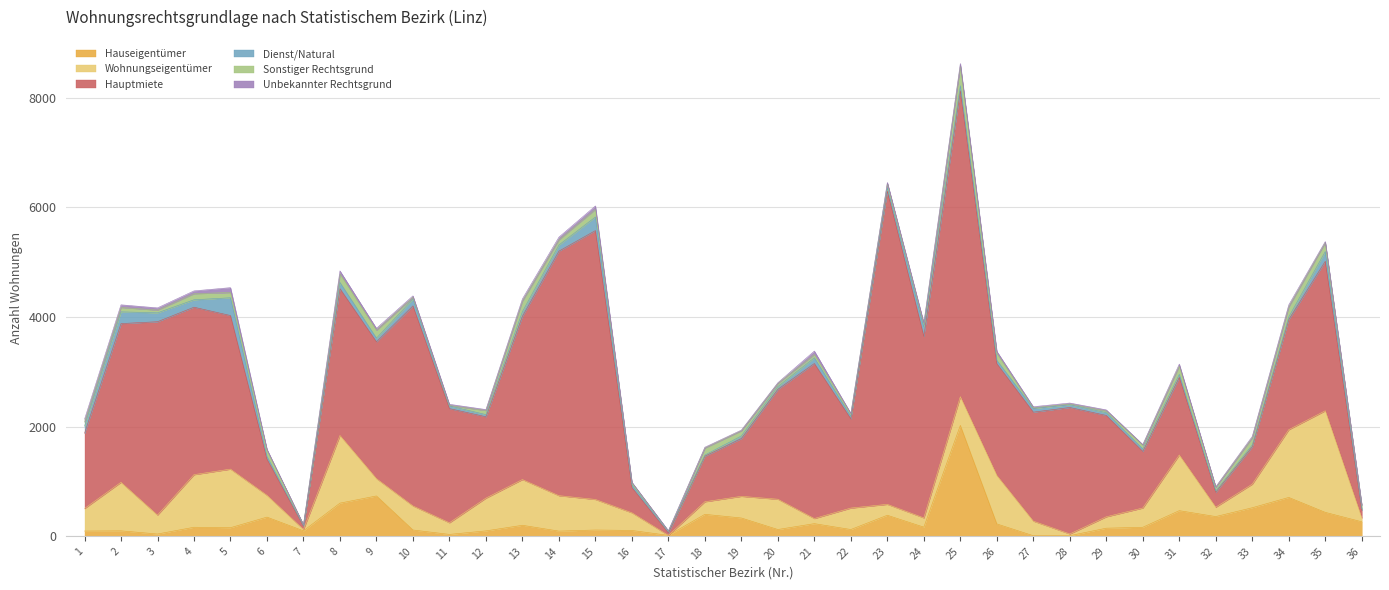

How many data points does each series have?

36